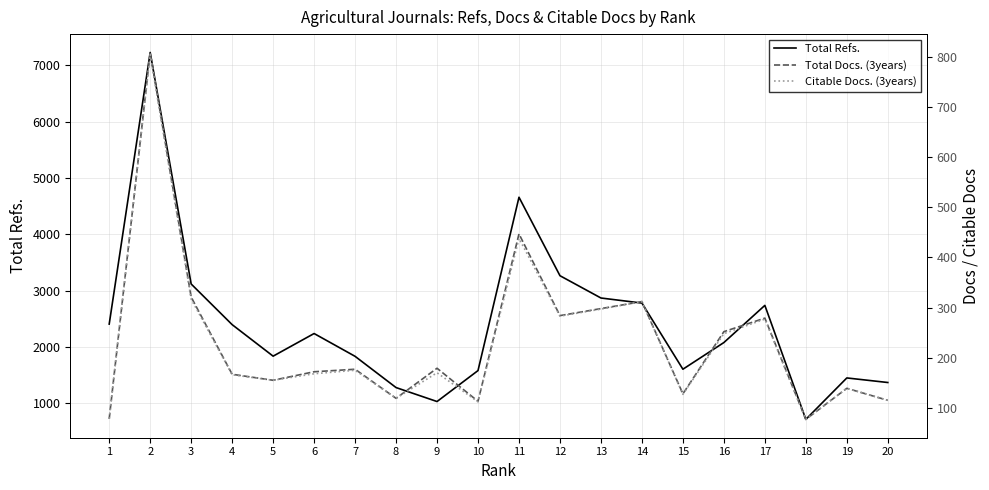

What is the total value across all series at 3?

3756